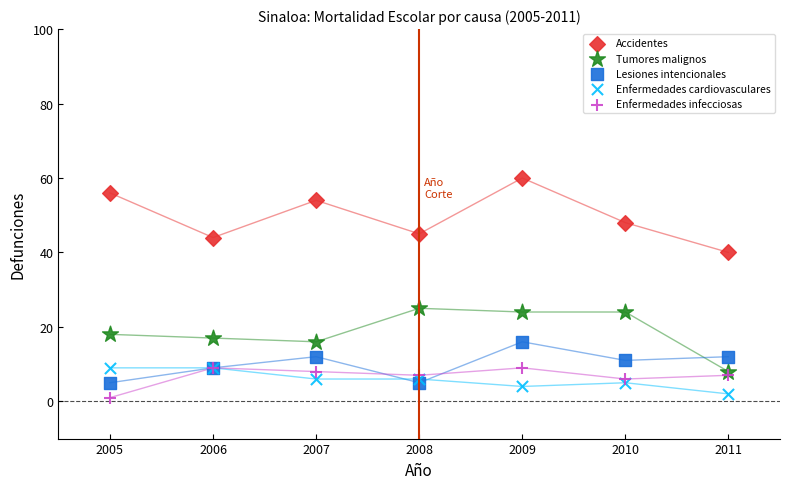

Which series contains the lowest Y value?

Enfermedades infecciosas